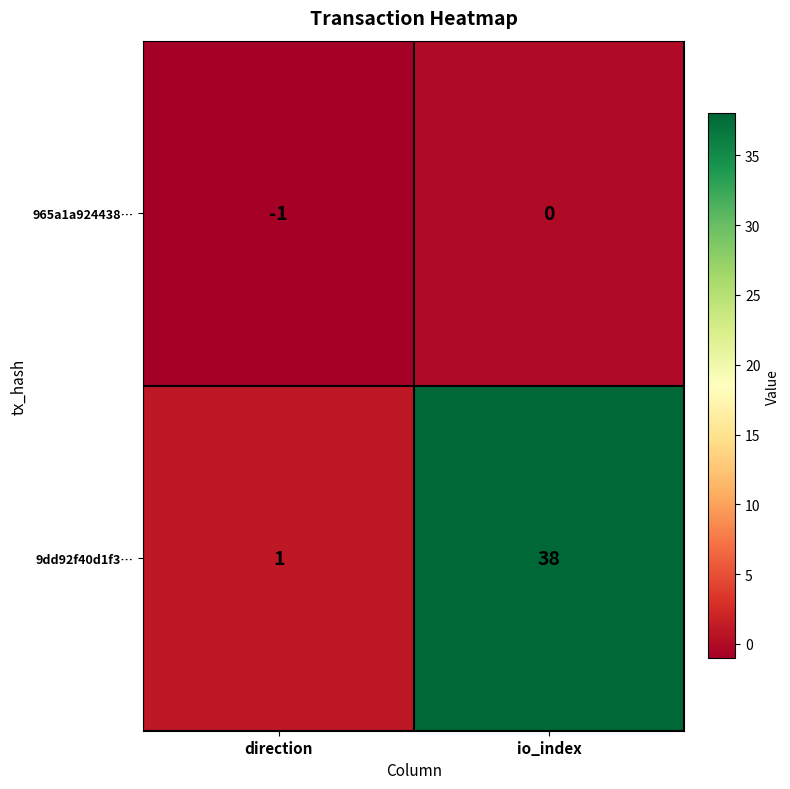

What is the difference between the maximum and minimum values in the 9dd92f40d1f3… series?

37